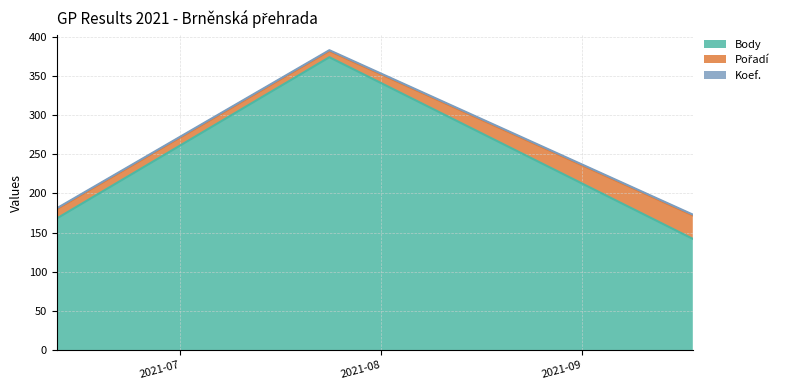

What is the total value across all series at 2021-09-18?

173